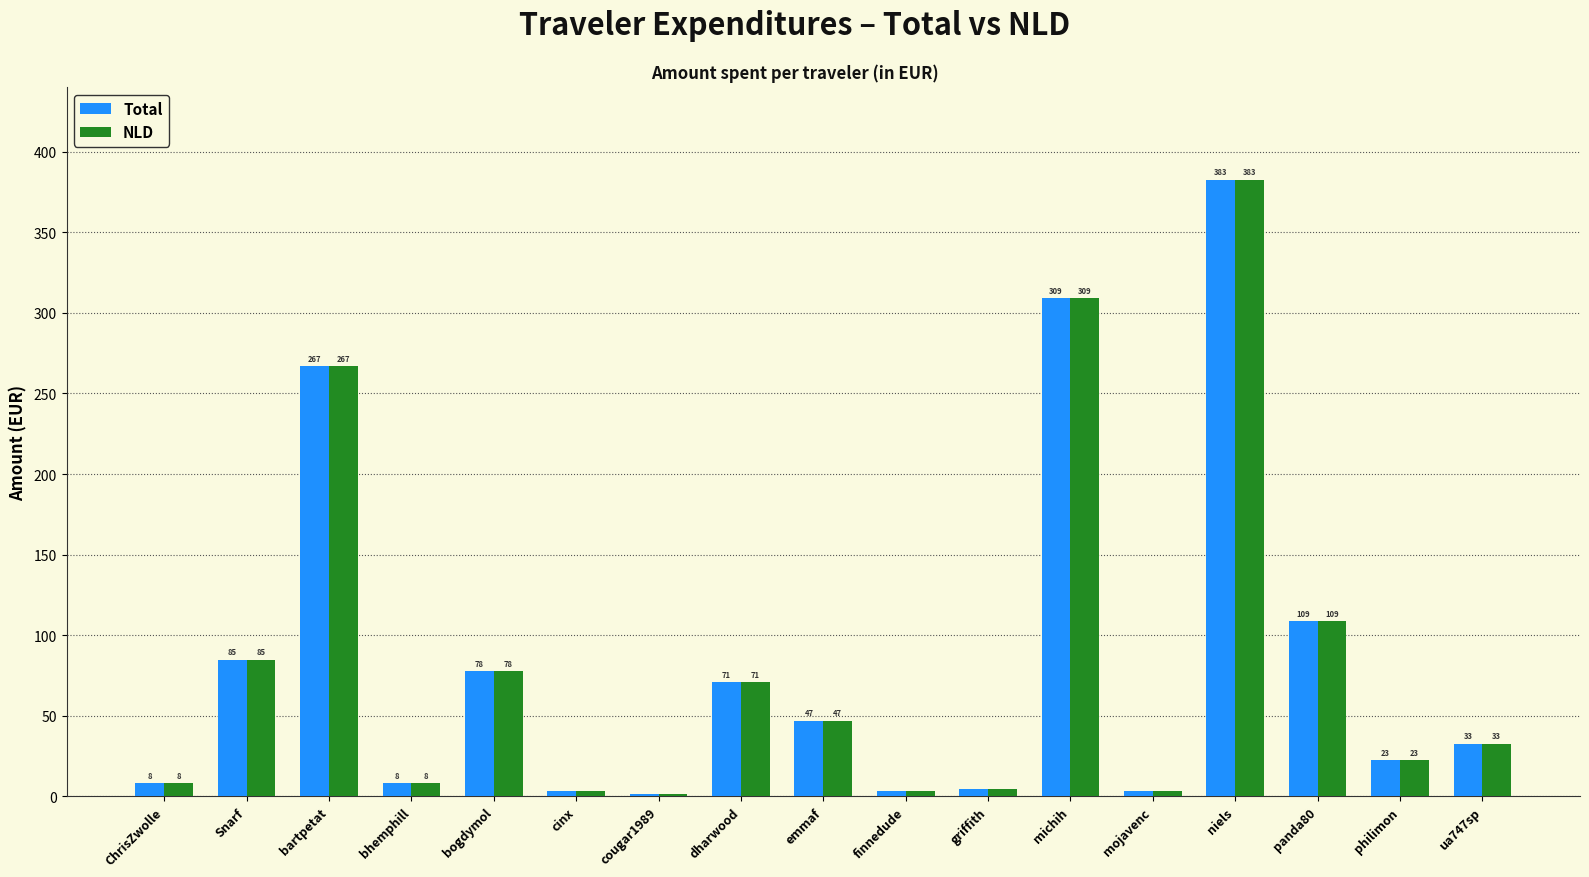

The value of NLD at michih is 309.0. True or false?

True